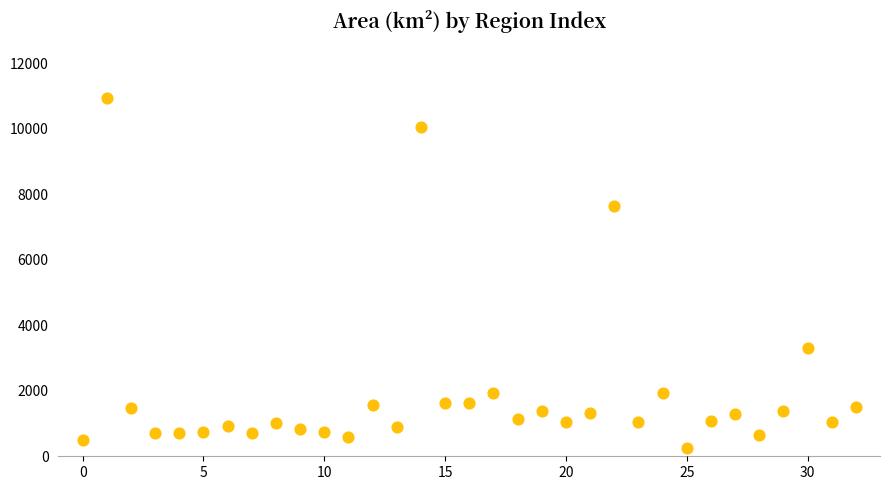

What is the range of Y values (max minus min)?

10667.1